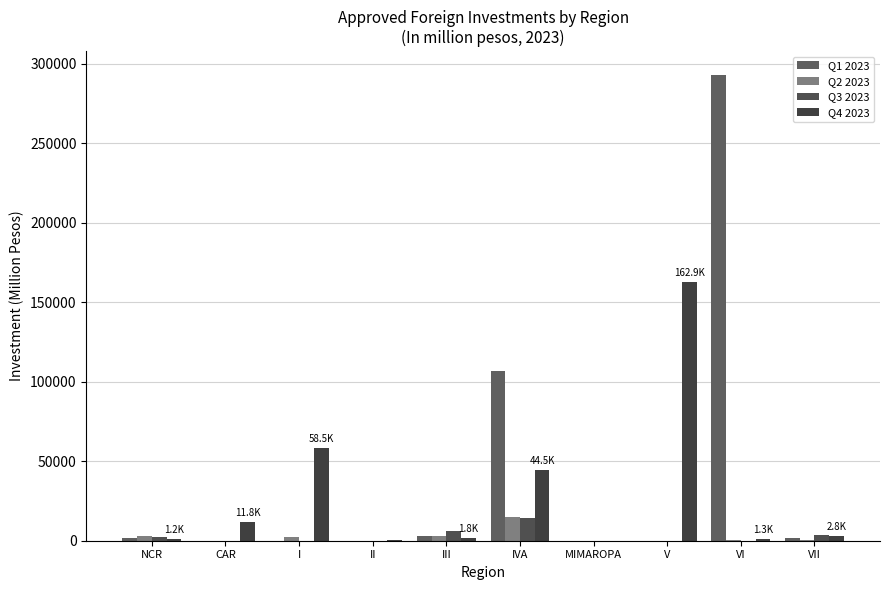

At which category is the sum across all series the highest?

VI